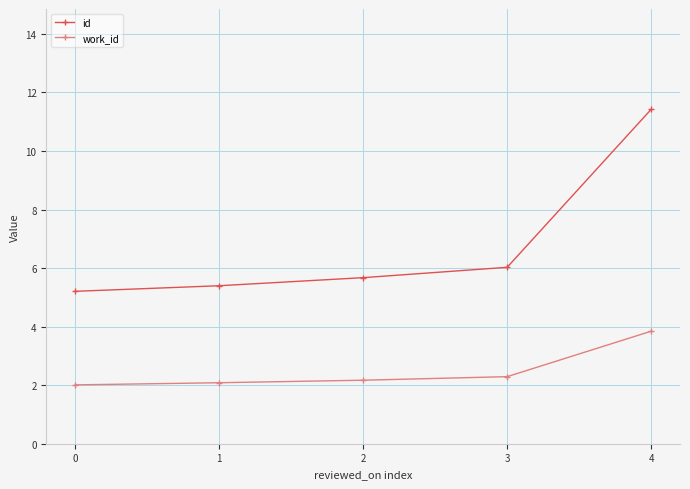

Does the chart display data point markers on the line(s)?

Yes